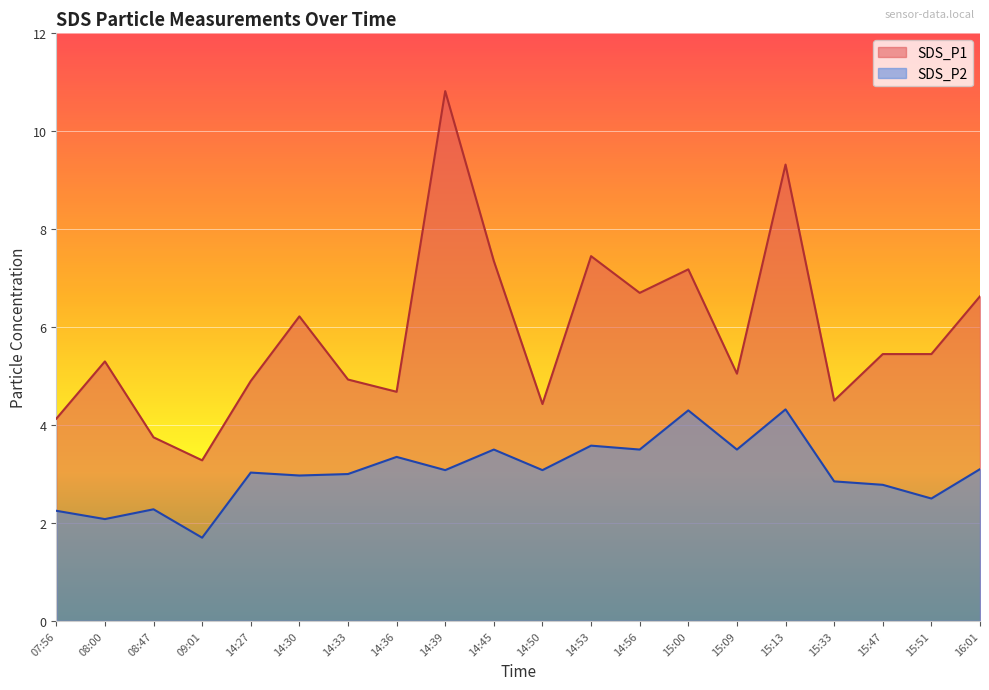

What is the smallest value displayed?

1.7